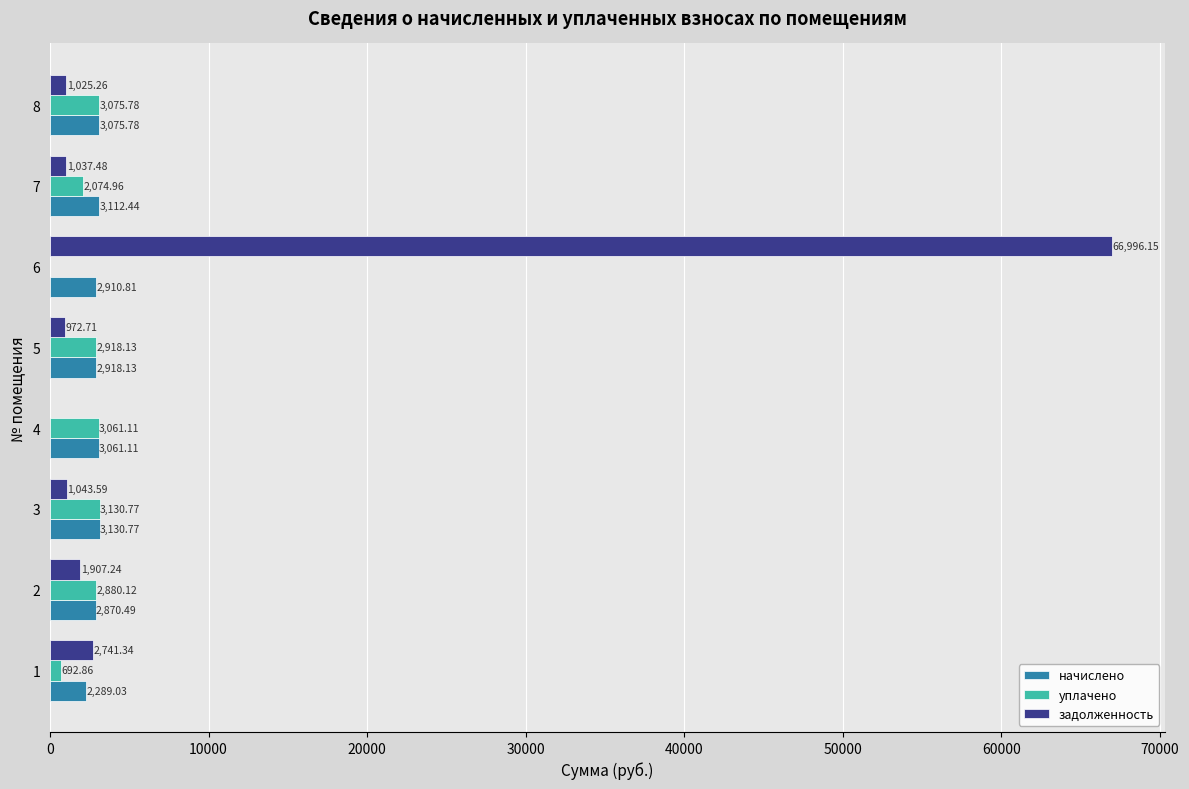

Which series has the widest spread of values?

задолженность